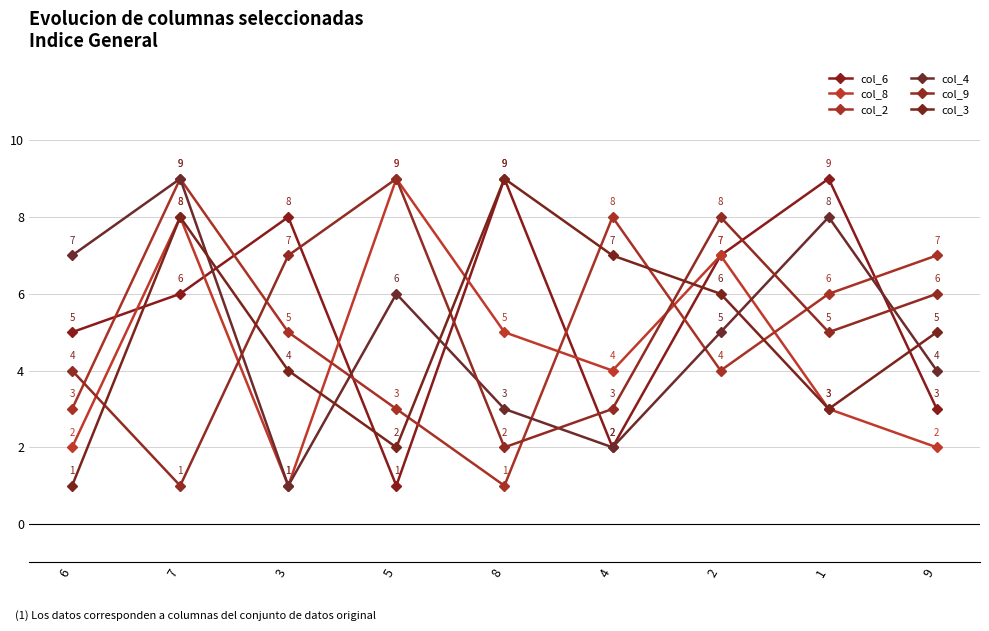

Between 9 and 3, which is larger?

3